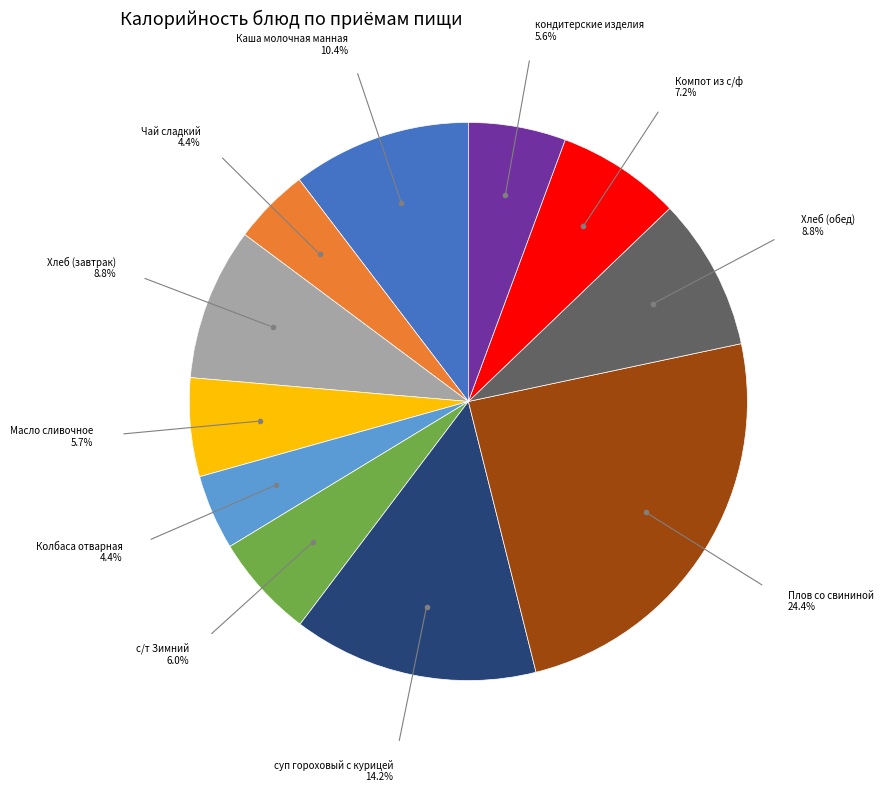

Which has a higher value, Плов со свининой or суп гороховый с курицей?

Плов со свининой